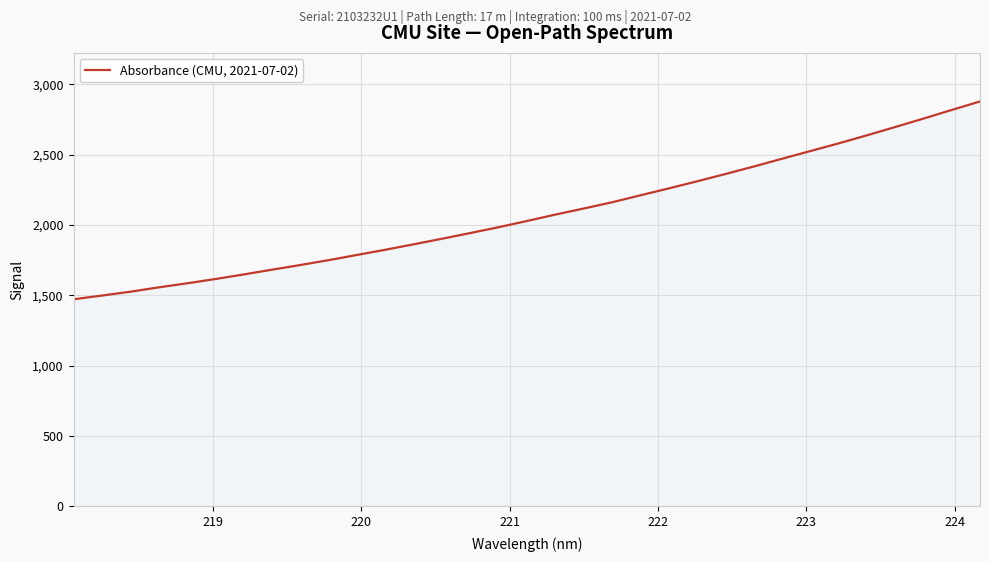

What is the greatest value displayed?

2879.0